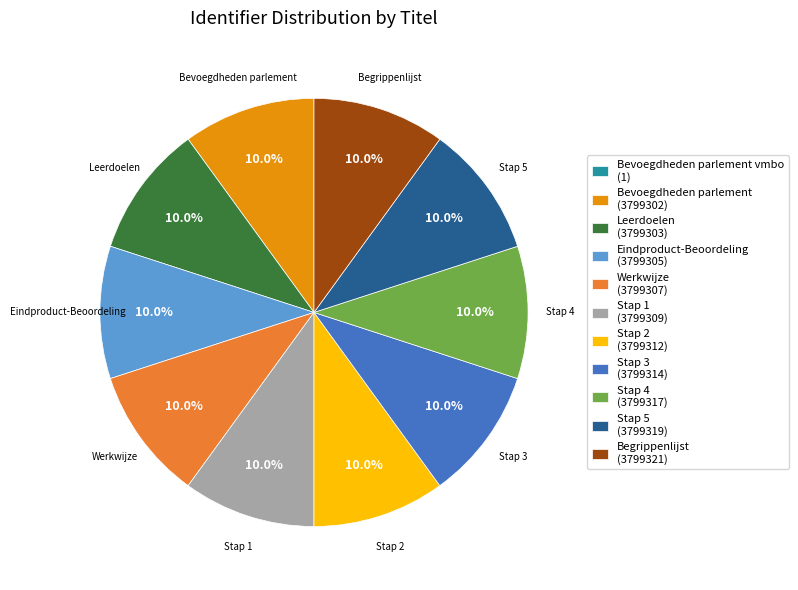

Approximately how many times larger is the value at Werkwijze (3799307) compared to Stap 5 (3799319)?

1.0